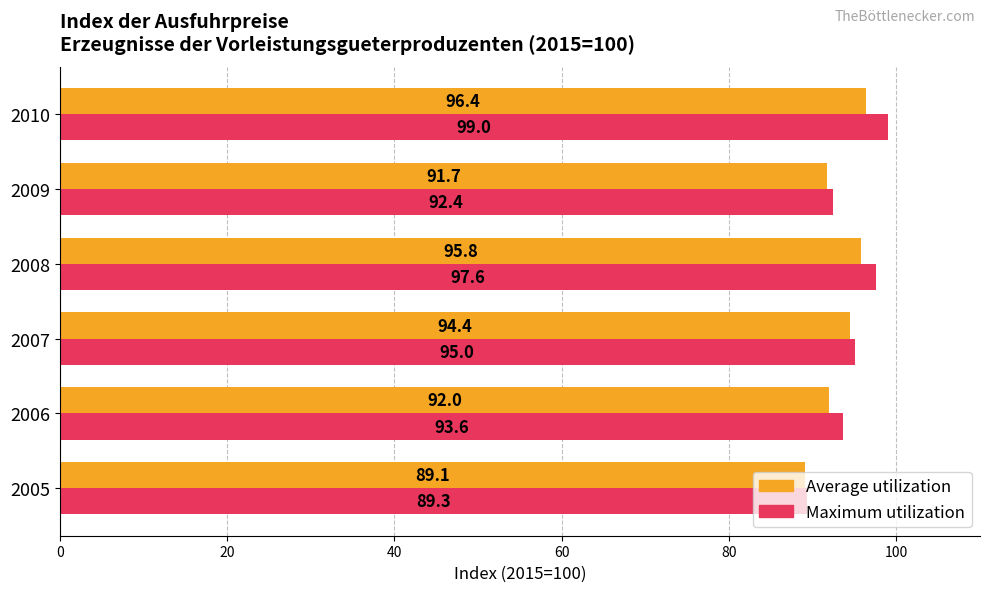

At which label does Maximum utilization reach its peak?

2010